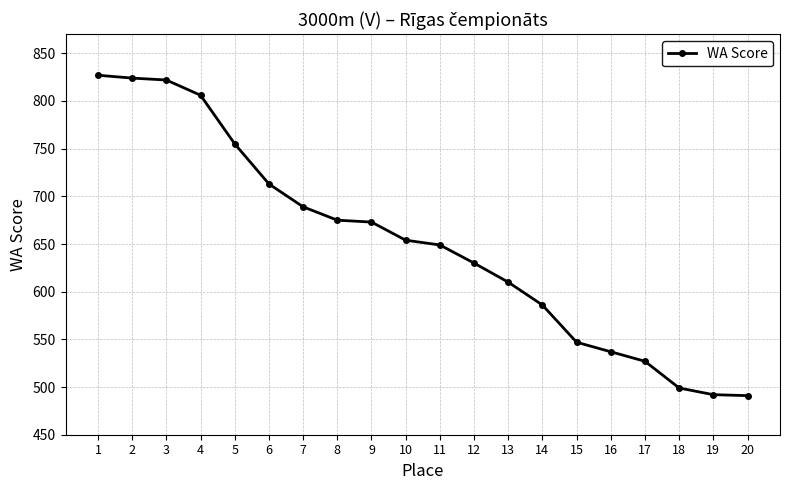

What is the value of the 12th point from the left?

630